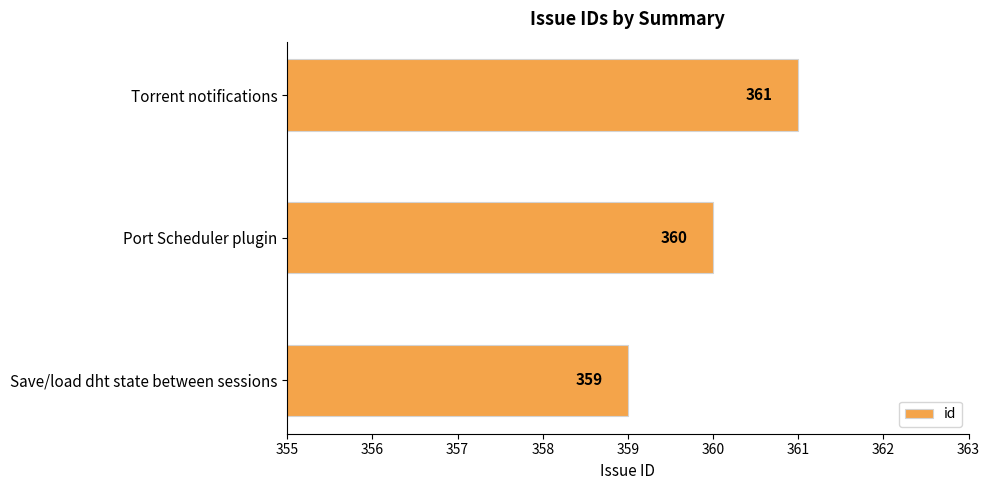

Which label corresponds to the largest value in the chart?

Torrent notifications